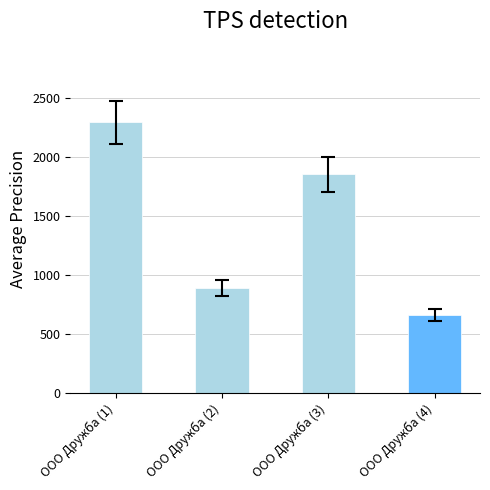

List the labels in order of value, largest first.

ООО Дружба (1), ООО Дружба (3), ООО Дружба (2), ООО Дружба (4)